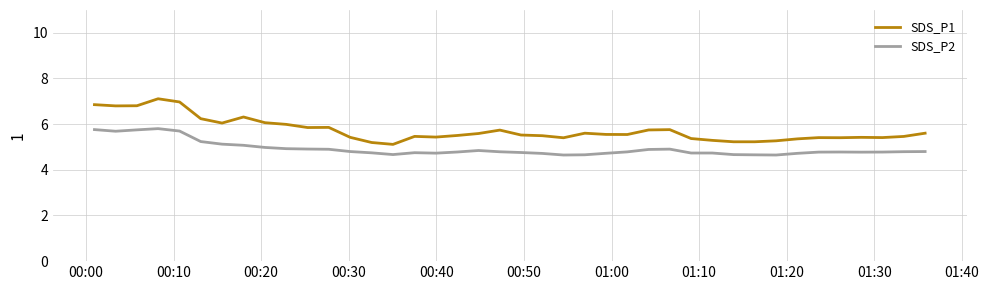

True or false: SDS_P2 and SDS_P1 cross at least once.

False